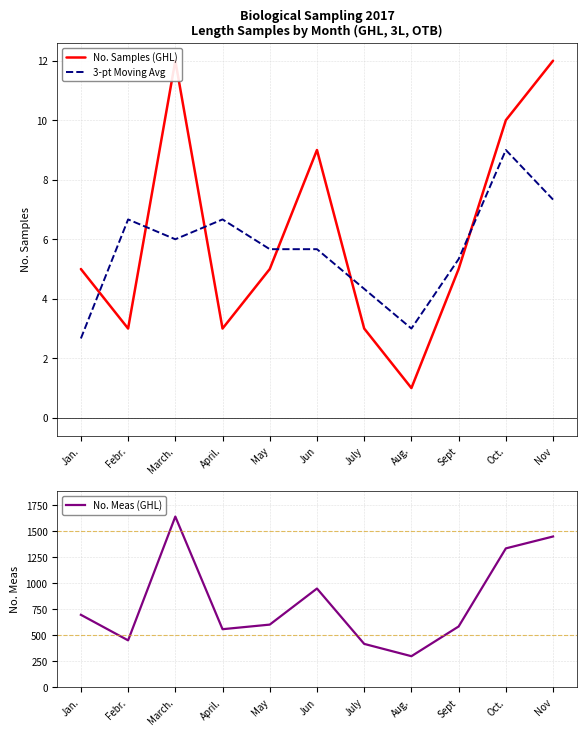

Reading right to left, list all the values displayed in this chart.

No. Samples (GHL): 12.0	10.0	5.0	1.0	3.0	9.0	5.0	3.0	12.0	3.0	5.0
3-pt Moving Avg: 7.3	9.0	5.3	3.0	4.3	5.7	5.7	6.7	6.0	6.7	2.7
No. Meas (GHL): 1447.0	1333.0	584.0	299.0	417.0	948.0	602.0	558.0	1638.0	451.0	696.0